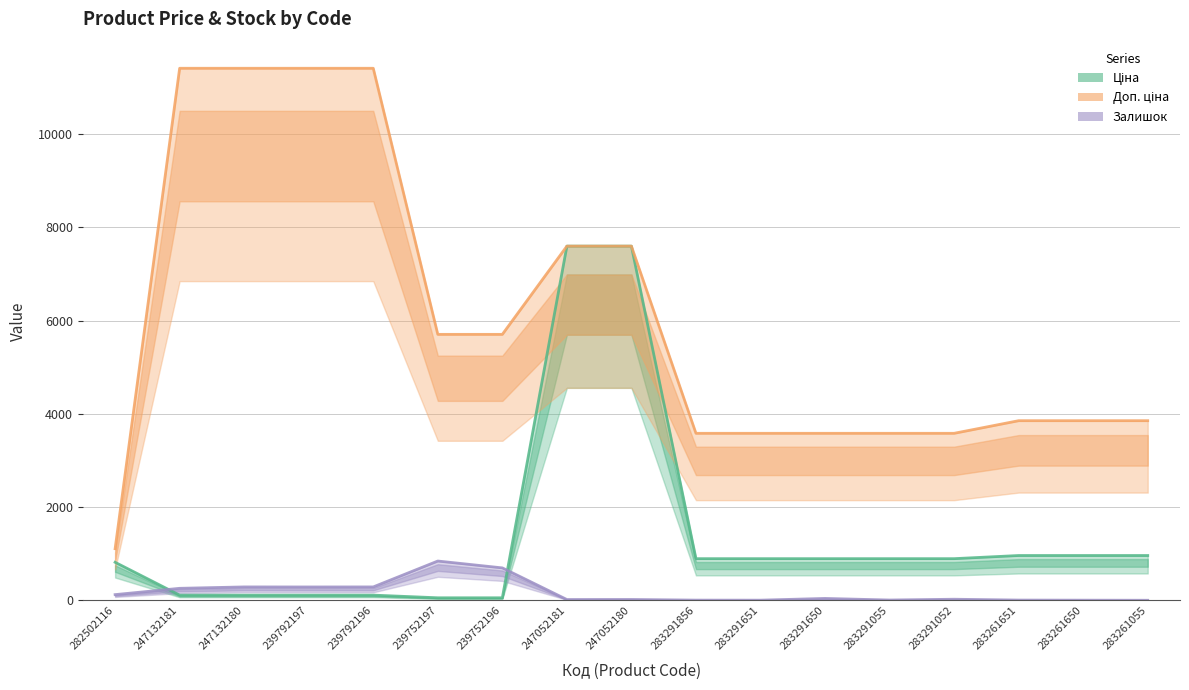

At which label does Залишок reach its minimum?

283261055